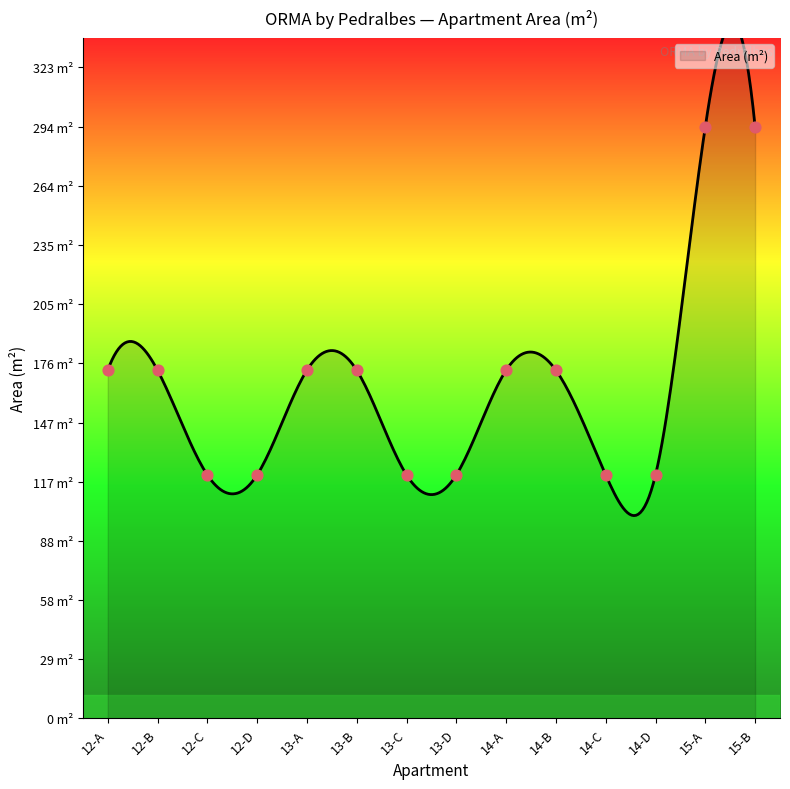

Approximately how many times larger is the value at 13-A compared to 14-C?

1.4